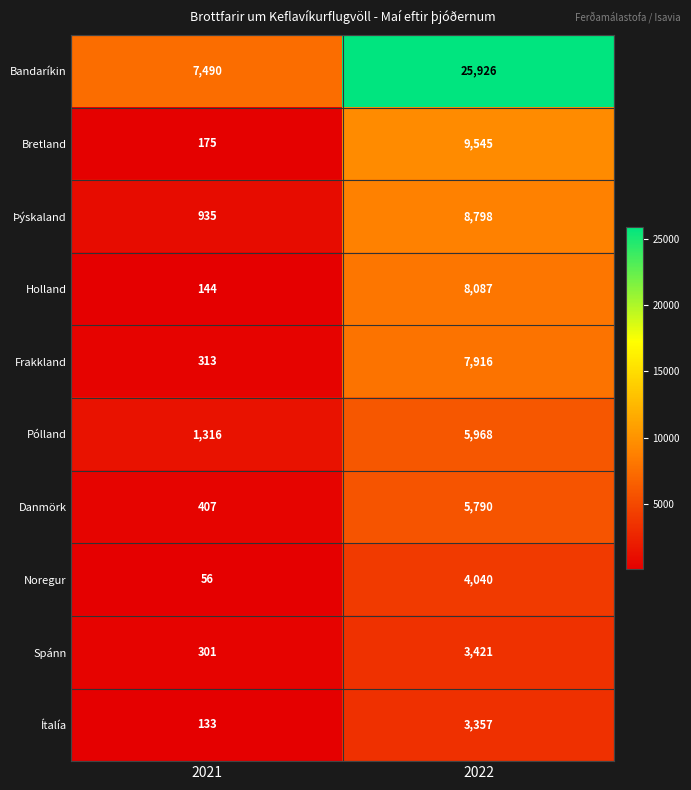

Is it true that Danmörk equals 7535 at 2022?

False